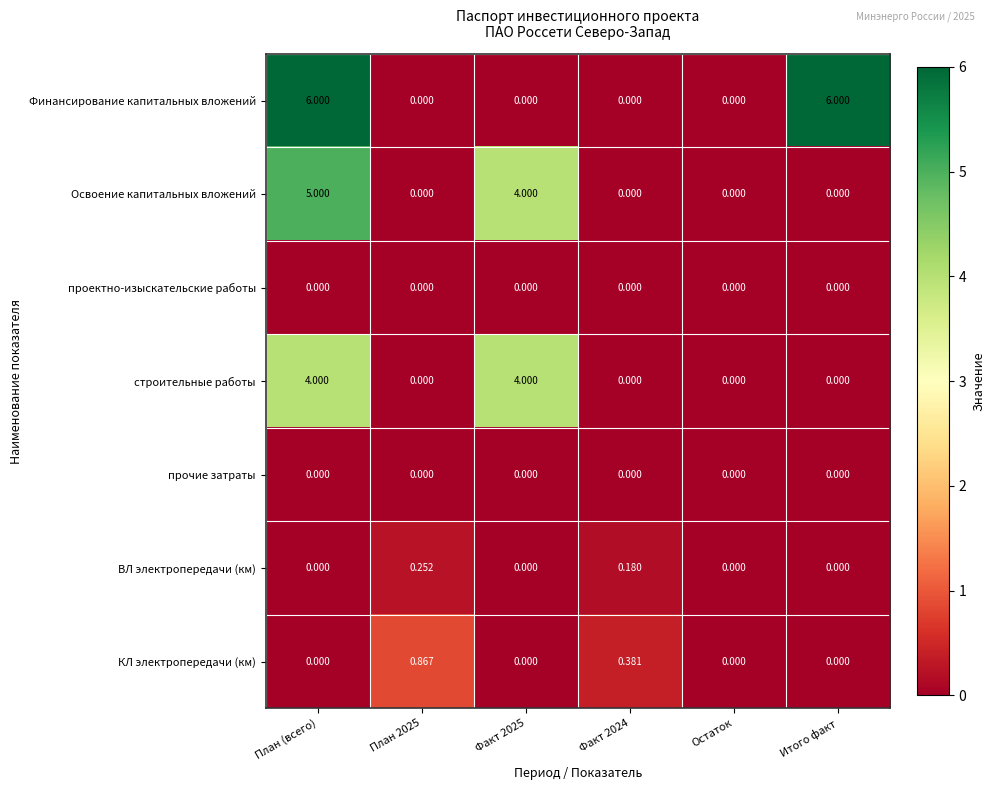

Between Факт 2024 and Остаток, which series saw the biggest shift?

КЛ электропередачи (км)